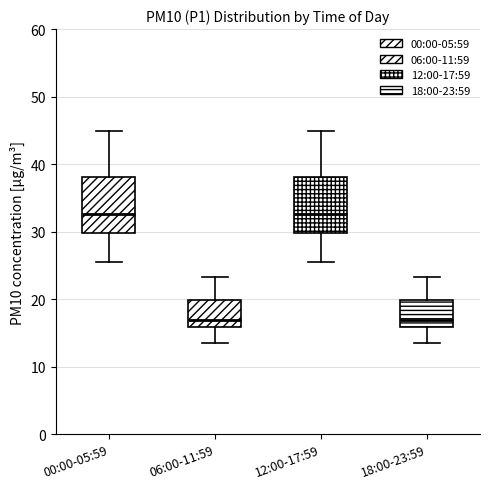

Where is the lower edge of the box for 06:00-11:59 on the y-axis? The values are not printed on the chart, so give them approximately, as read against the axis.

16